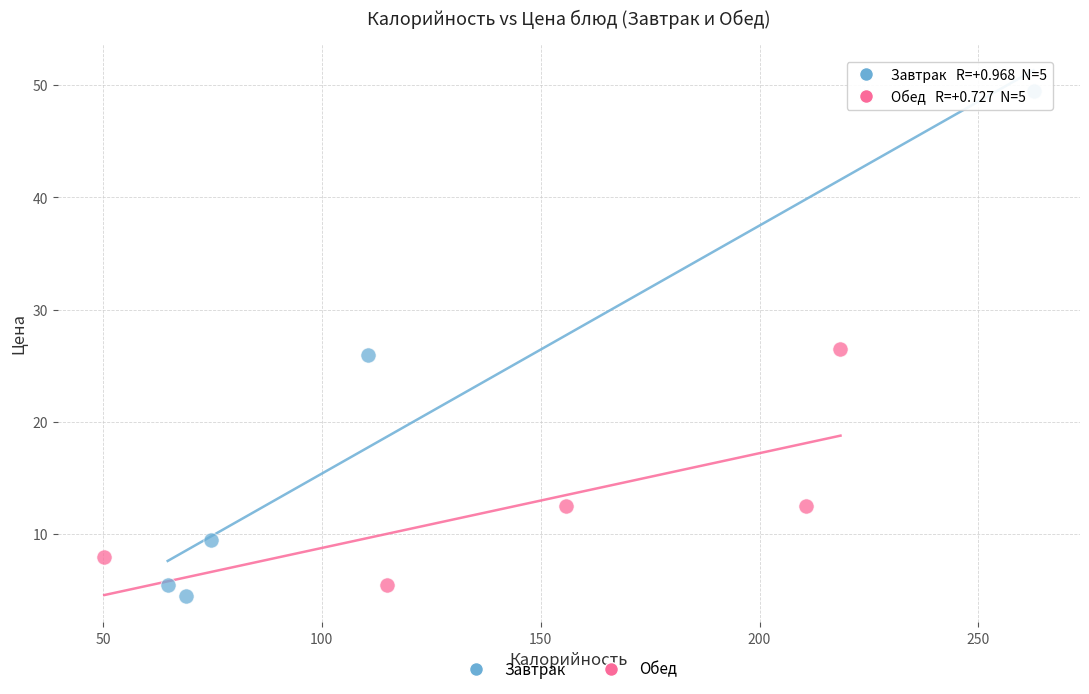

Which series contains the highest Y value?

Завтрак